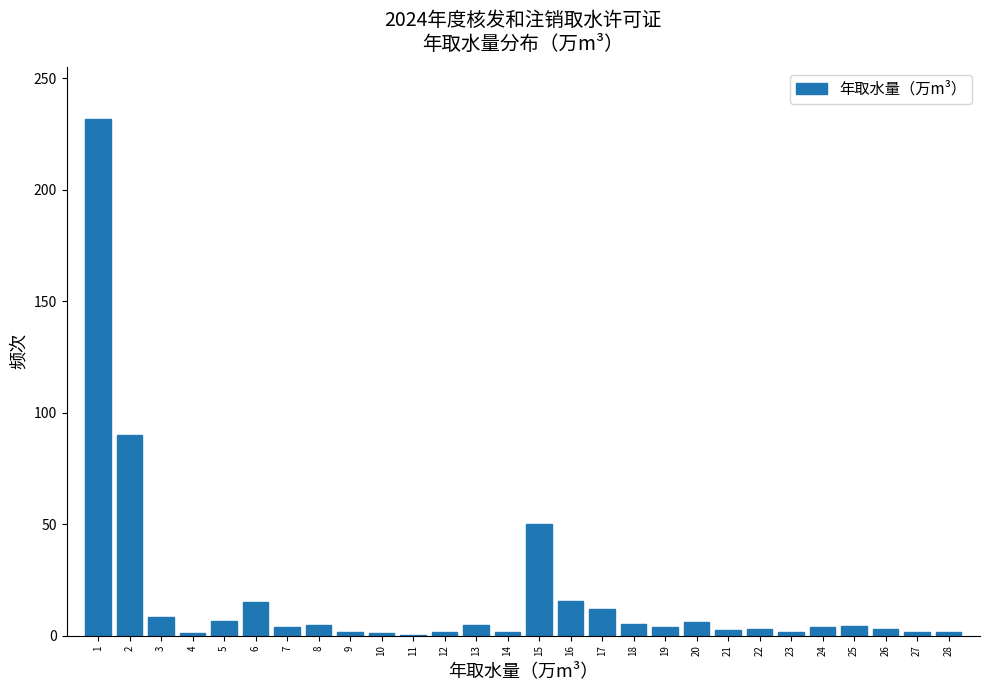

What is the sum of all values?

488.2